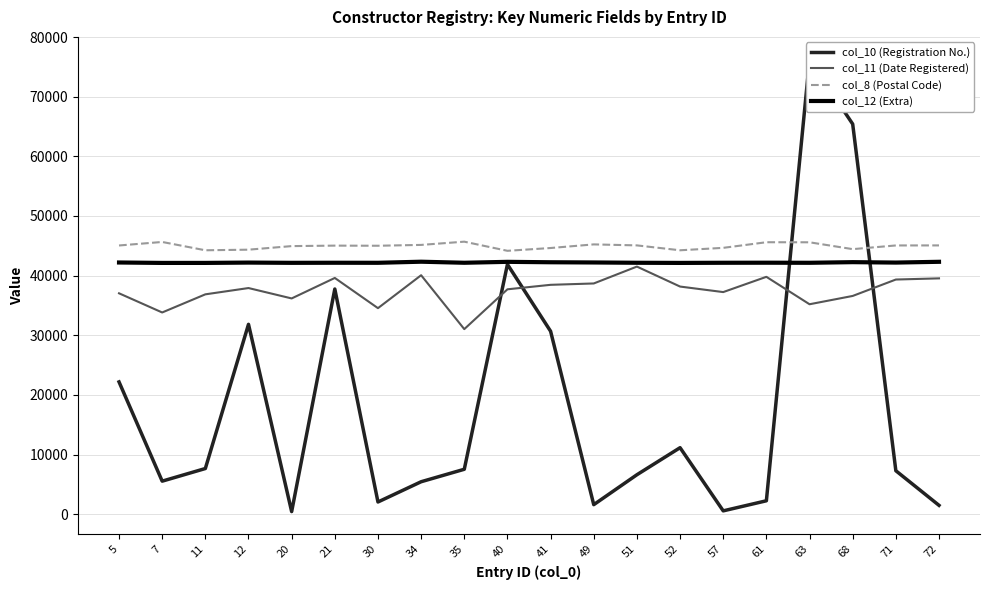

How many lines are shown in the chart?

4